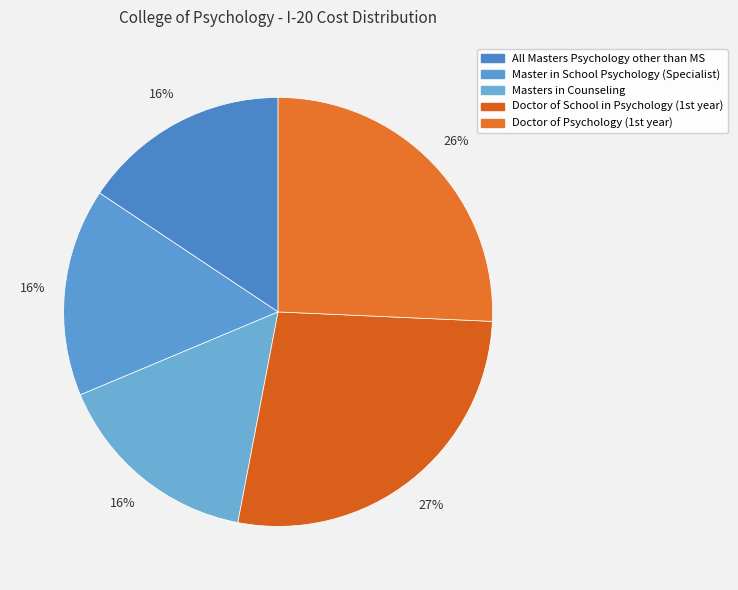

To the nearest percent, what is the average slice percentage?

20%